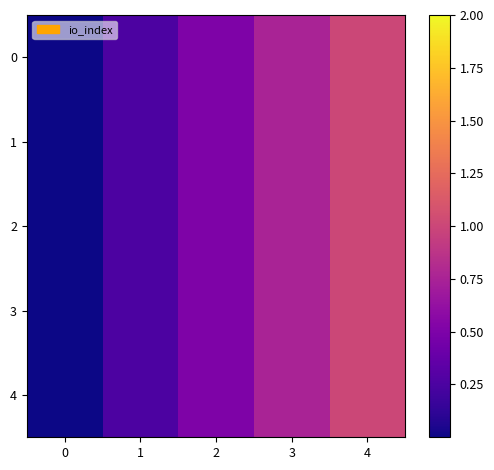

Rank the series at 3 from highest to lowest value.

row_0, row_1, row_2, row_3, row_4